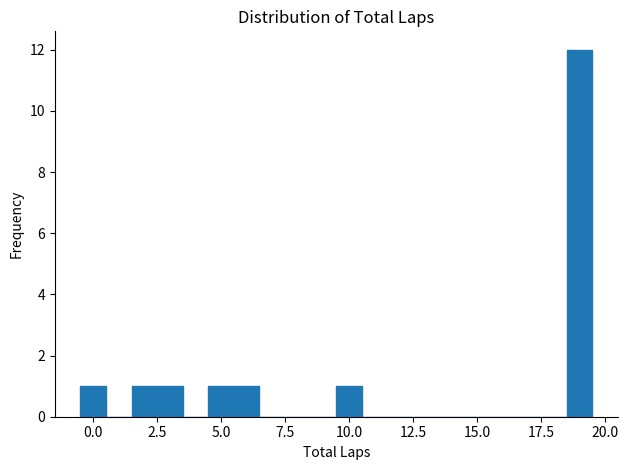

Around what value on the x-axis is the tallest bar? Give the approximate position of its centre, as read against the axis.

19.0